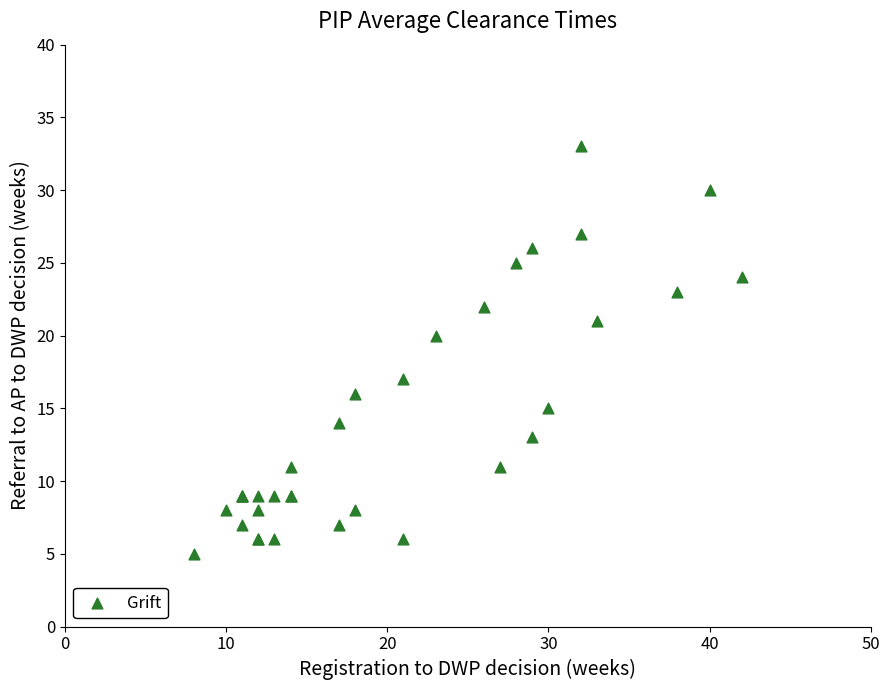

What Y value in the scatter plot is closest to 19?

20